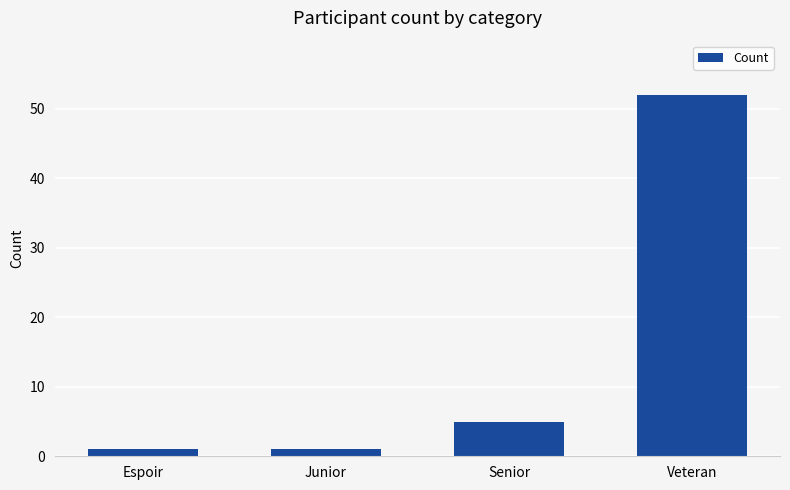

Where is the data nearest to the value 26?

Senior